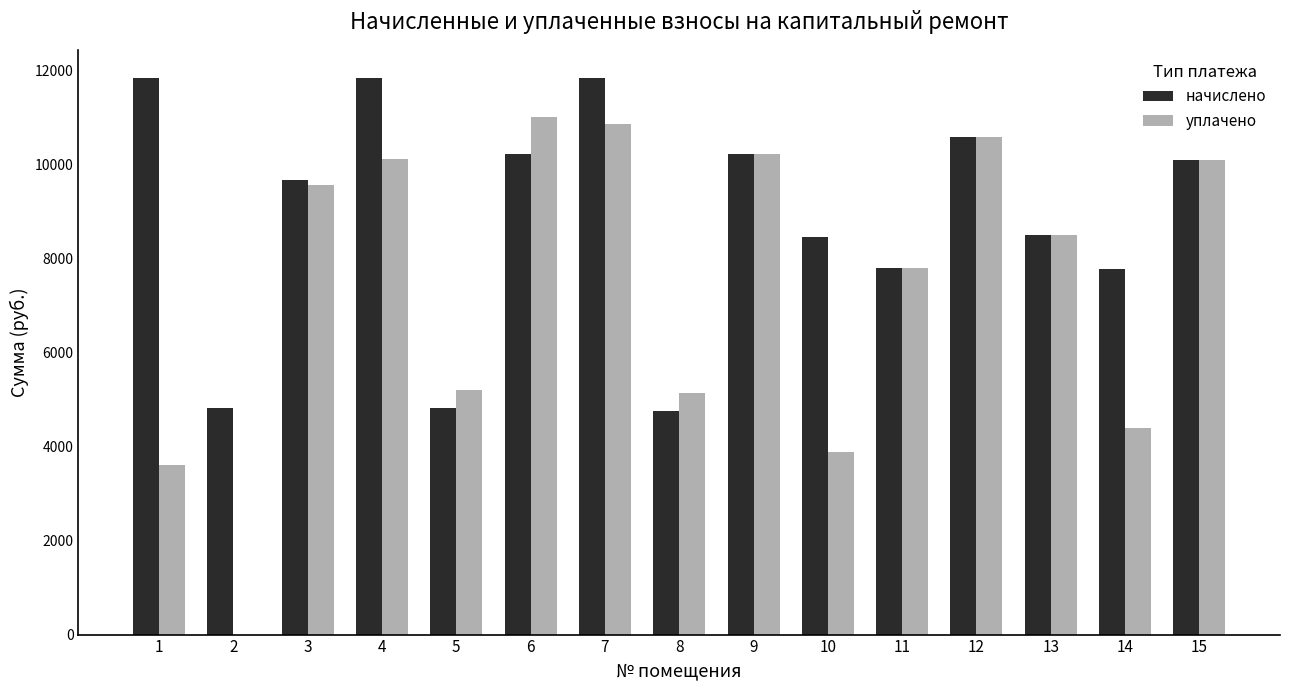

What is the sum of the начислено values at 9 and 12?

20797.4